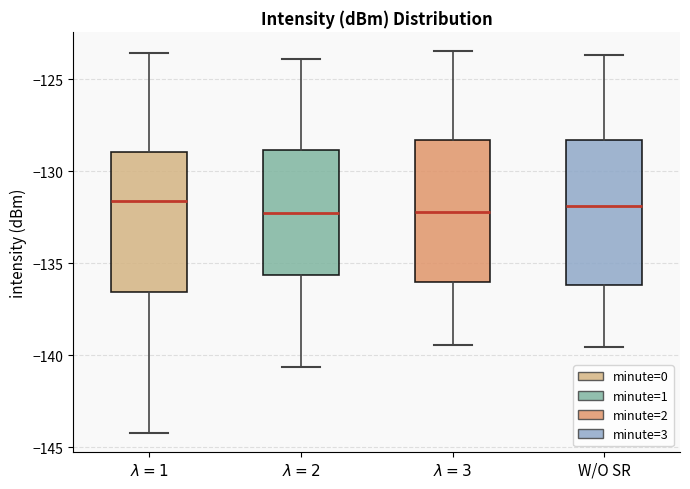

Reading left to right, transcribe this box plot: for each box, give where its median line is, the range the box spans, and where its two whiskers end, as read against the y-axis. The values are not printed on the chart, so give them approximately, as read against the axis.

$\lambda=1$: median -131.5, box -136.5 to -129.0, whiskers -144.0 to -123.5
$\lambda=2$: median -132.5, box -135.5 to -129.0, whiskers -140.5 to -124.0
$\lambda=3$: median -132.0, box -136.0 to -128.5, whiskers -139.5 to -123.5
W/O SR: median -132.0, box -136.0 to -128.5, whiskers -139.5 to -123.5